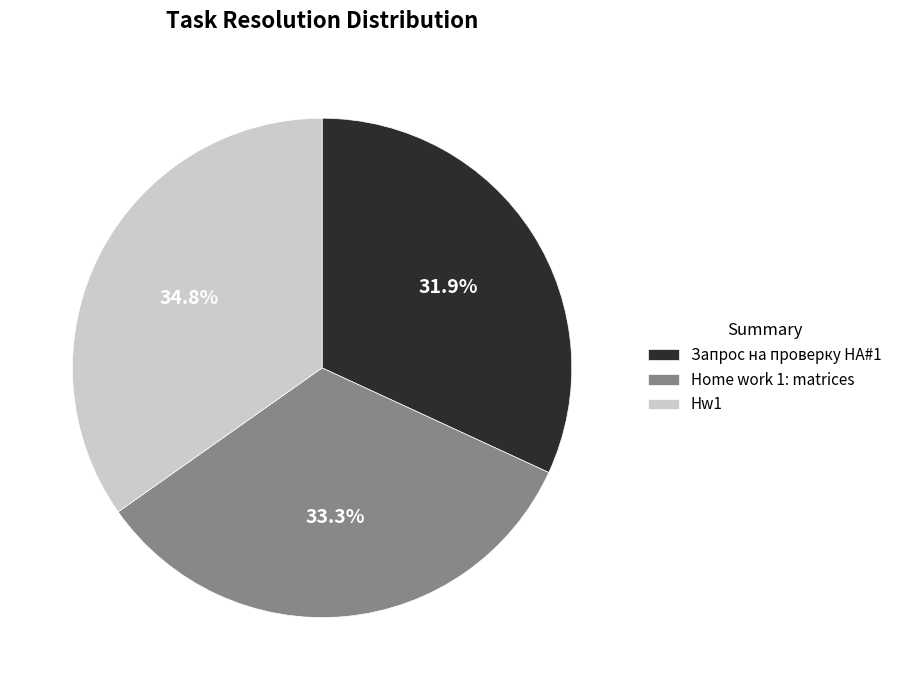

Is Запрос на проверку HA#1 the majority of the pie?

No